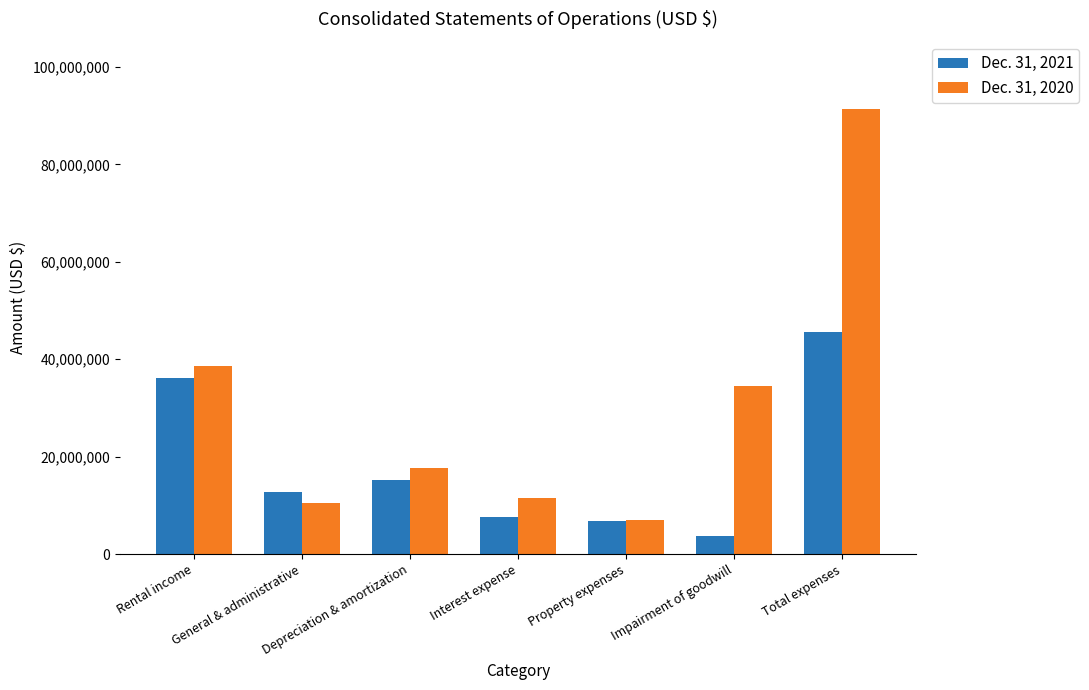

What are all the series names shown in the legend?

Dec. 31, 2021, Dec. 31, 2020